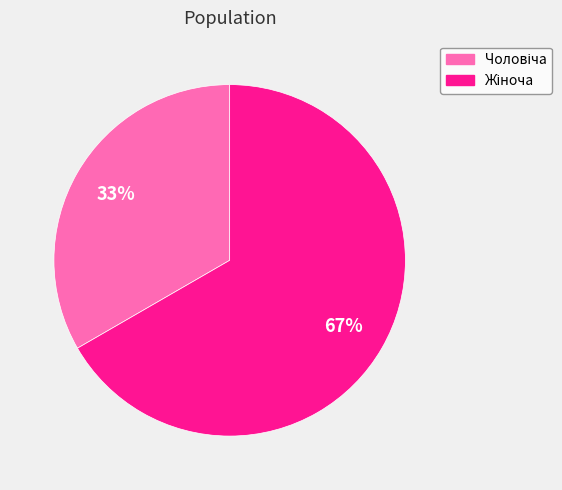

Is there any slice that represents more than half of the pie?

Yes